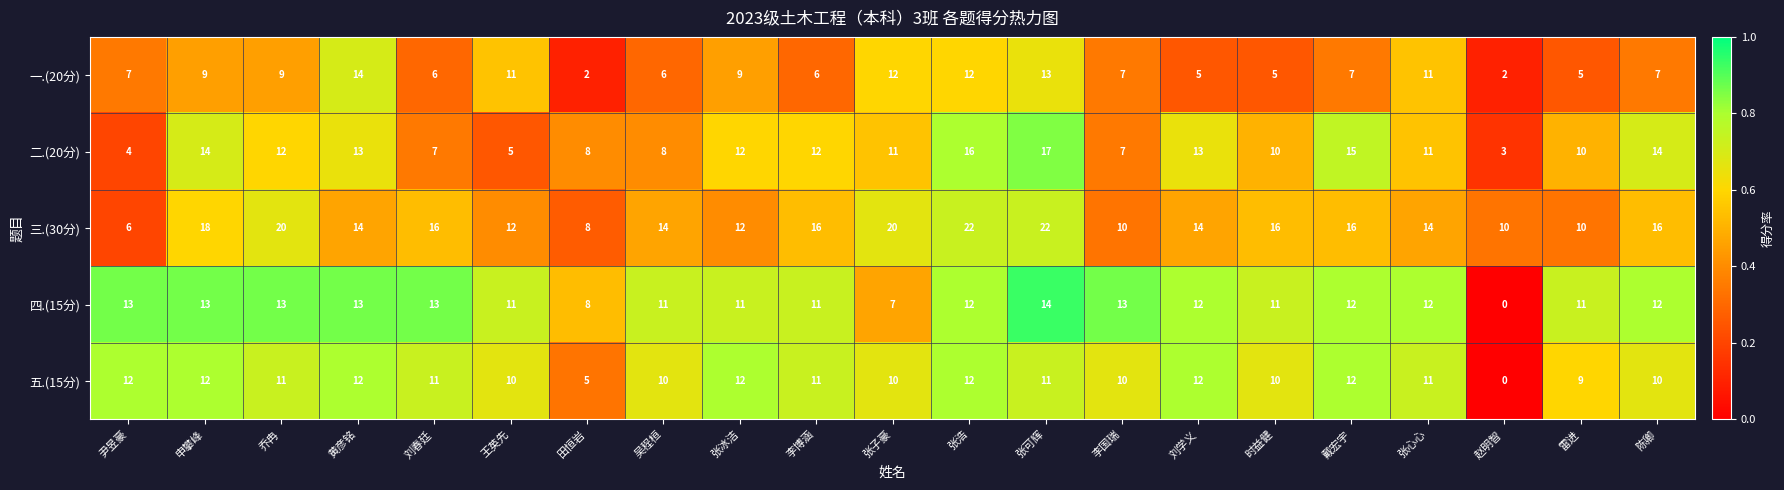

What is the difference between the maximum and minimum values in the 四.(15分) series?

14